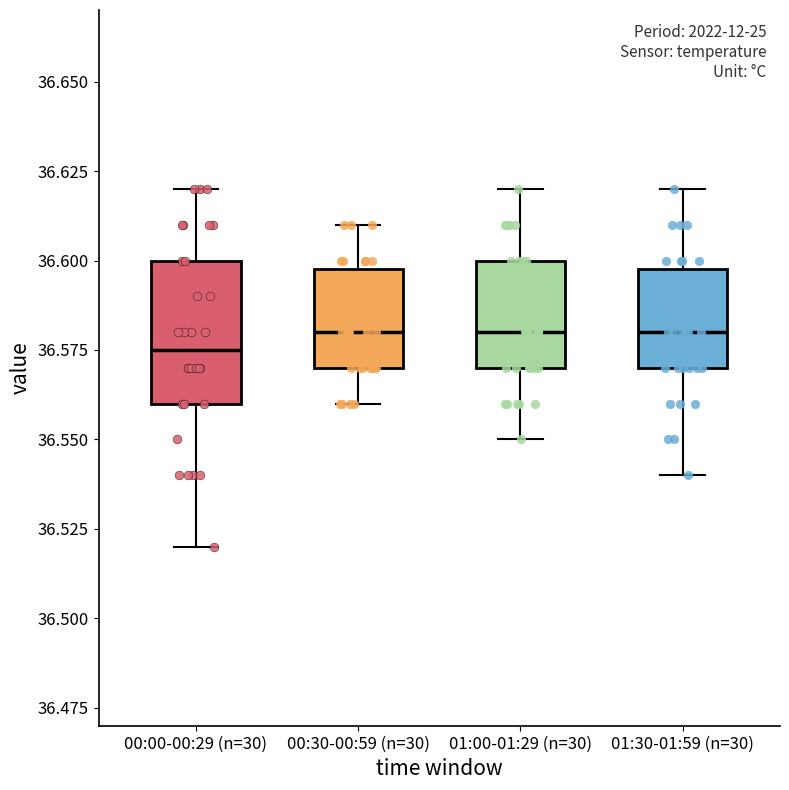

Reading left to right, read every box against the y-axis: the position of its median line, the range the box covers, and the ends of its whiskers. The values are not printed on the chart, so give them approximately, as read against the axis.

00:00-00:29 (n=30): median 36.575, box 36.560 to 36.600, whiskers 36.520 to 36.620
00:30-00:59 (n=30): median 36.580, box 36.570 to 36.600, whiskers 36.560 to 36.610
01:00-01:29 (n=30): median 36.580, box 36.570 to 36.600, whiskers 36.550 to 36.620
01:30-01:59 (n=30): median 36.580, box 36.570 to 36.600, whiskers 36.540 to 36.620